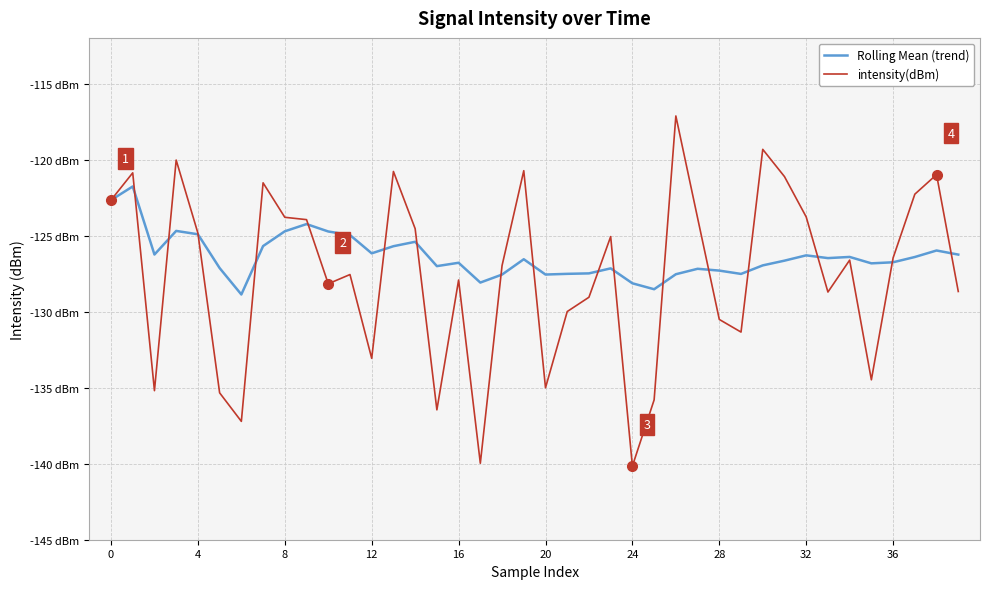

What are all the series names shown in the legend?

Rolling Mean (trend), intensity(dBm)